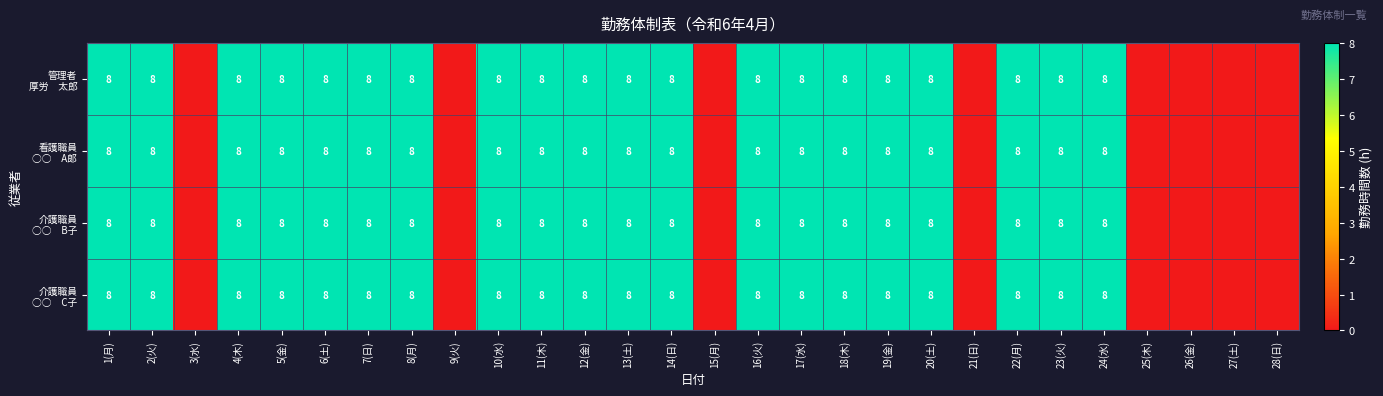

What is the total value across all series at 2(火)?

32